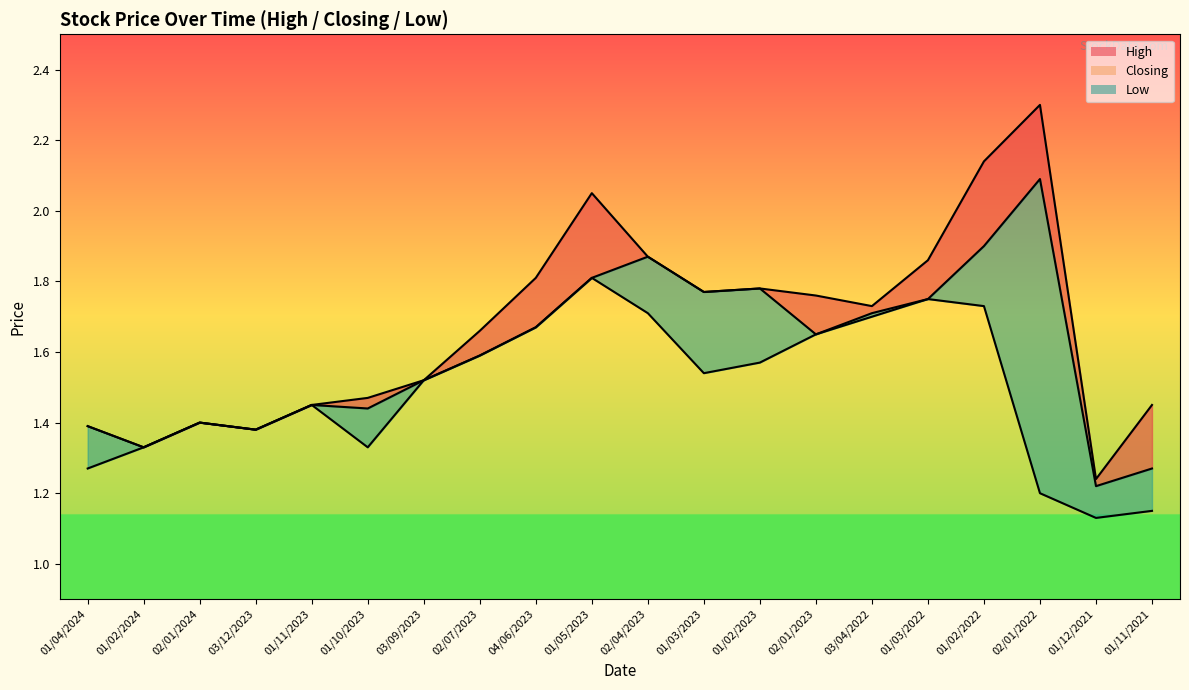

Where is Closing nearest to the value 1?

01/12/2021